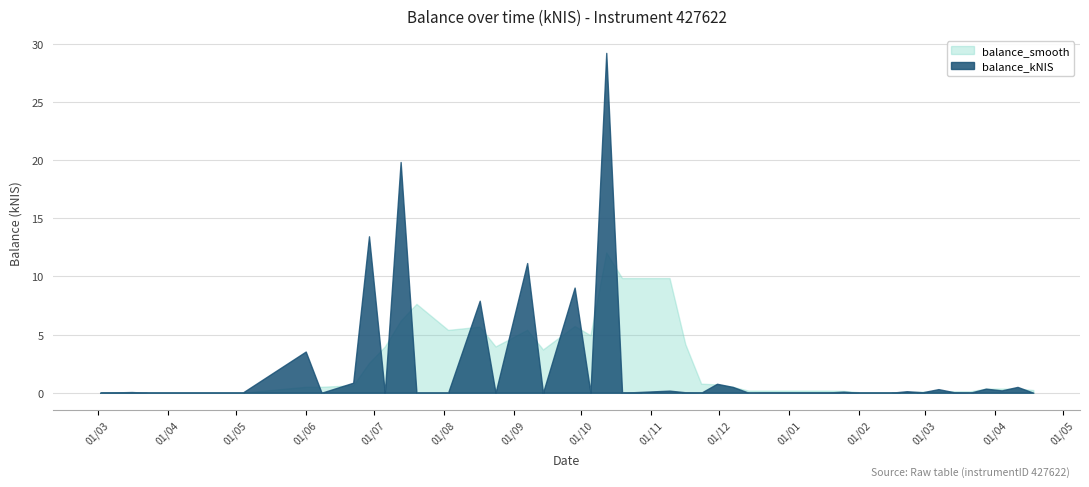

Is the value of balance_kNIS at 2023-11-23 greater than the value of balance_smooth at 2023-11-16?

No